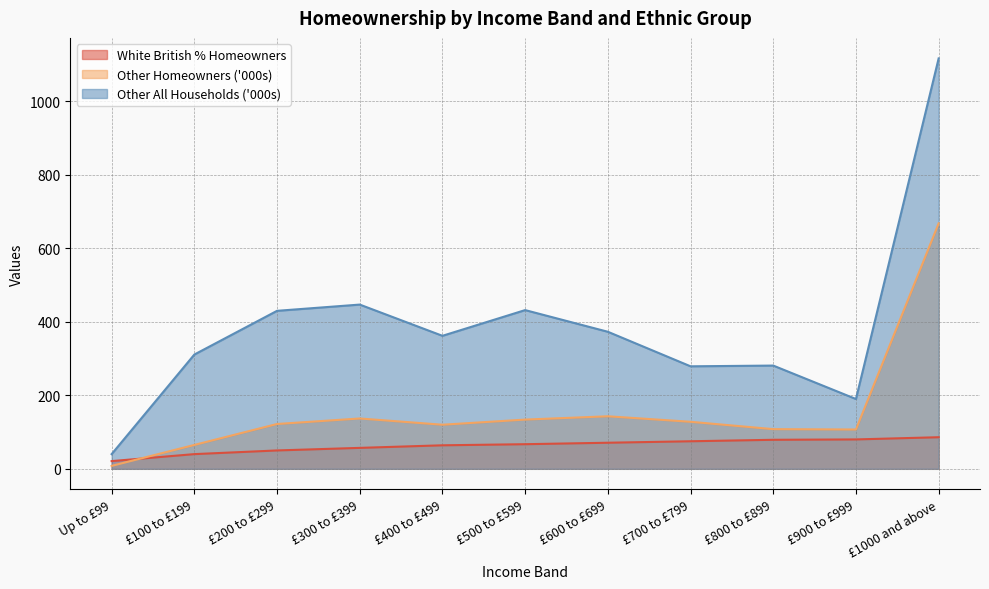

The Other All Households ('000s) series shows 685 at £500 to £599. True or false?

False